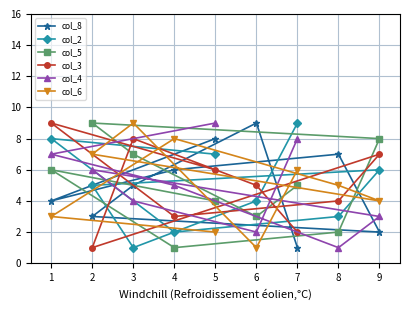

Which series changed the most between 0 and 7?

col_3